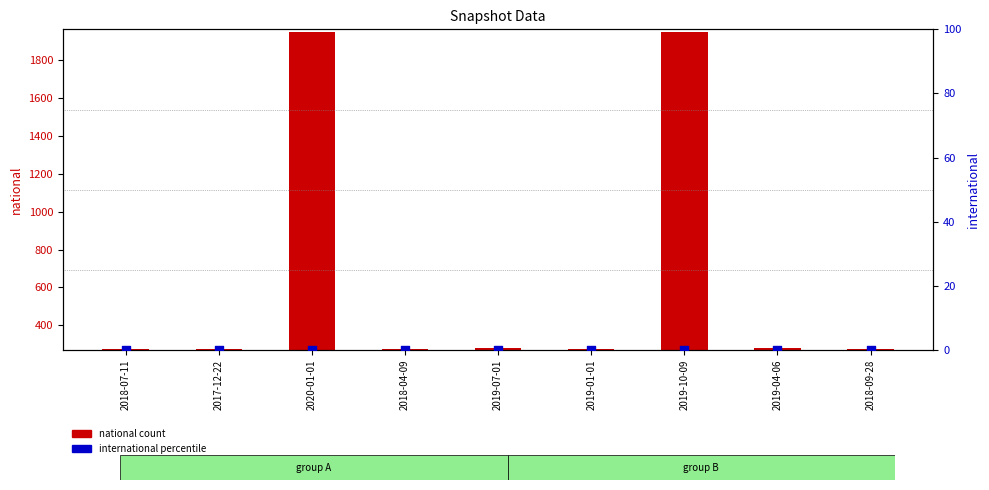

What is the total value across all series at 2018-07-11?

277